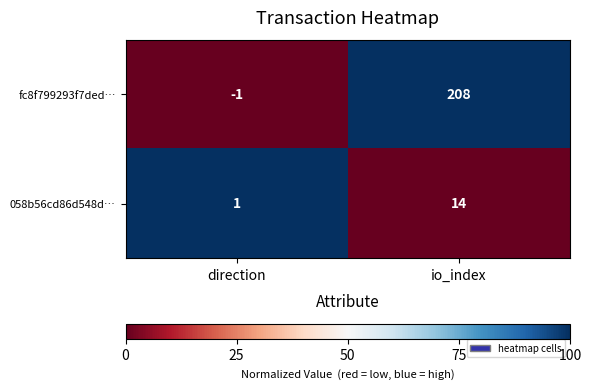

Rank the series by their maximum value, from highest to lowest.

fc8f799293f7ded…, 058b56cd86d548d…